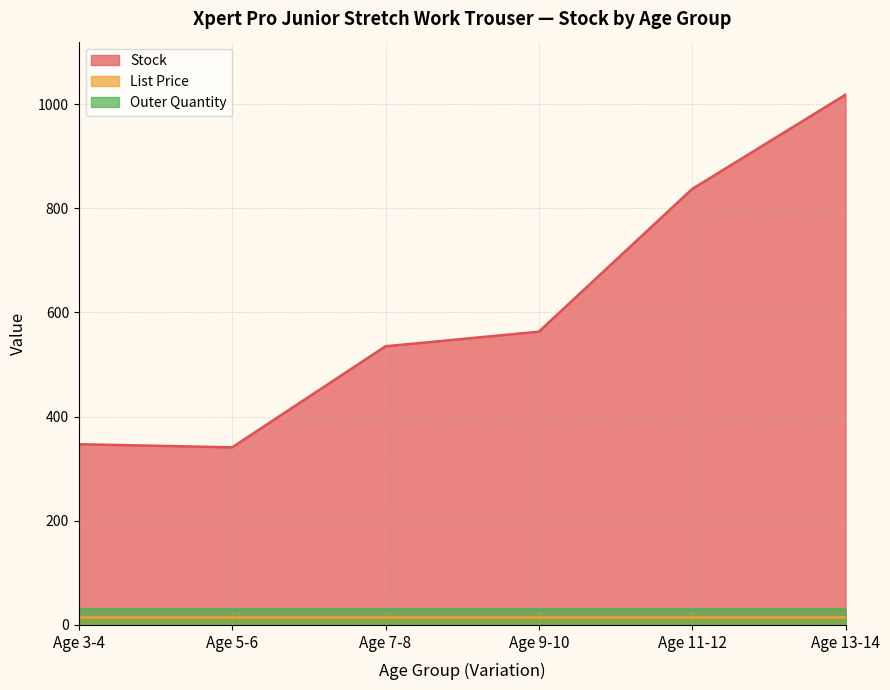

What position from the left is Age 11-12?

5